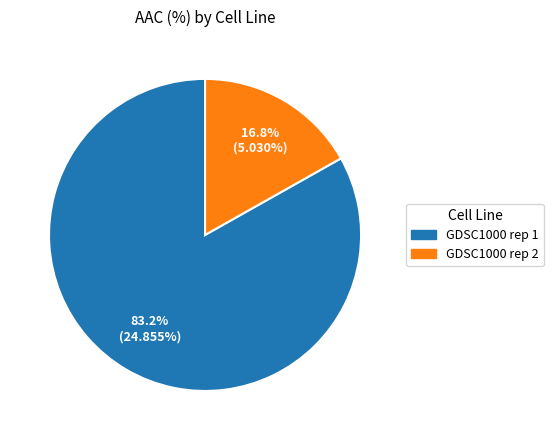

Is there any slice that represents more than half of the pie?

Yes